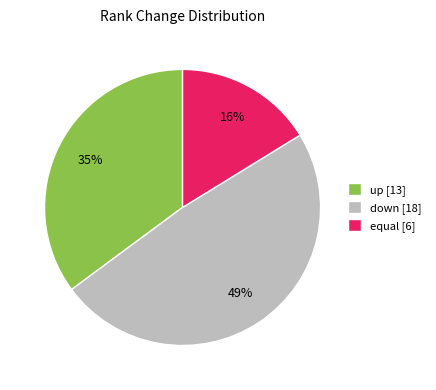

What percentage is the equal [6] slice, to the nearest percent?

16%